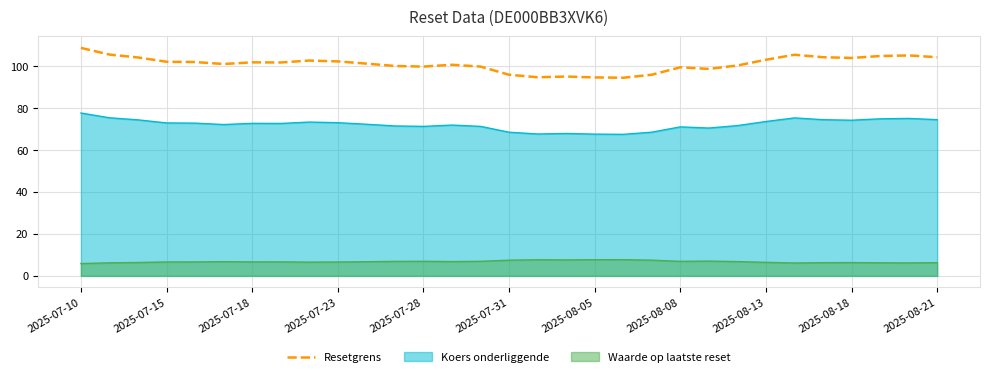

How many points are higher than both their immediate neighbors (excluding endpoints)?

7